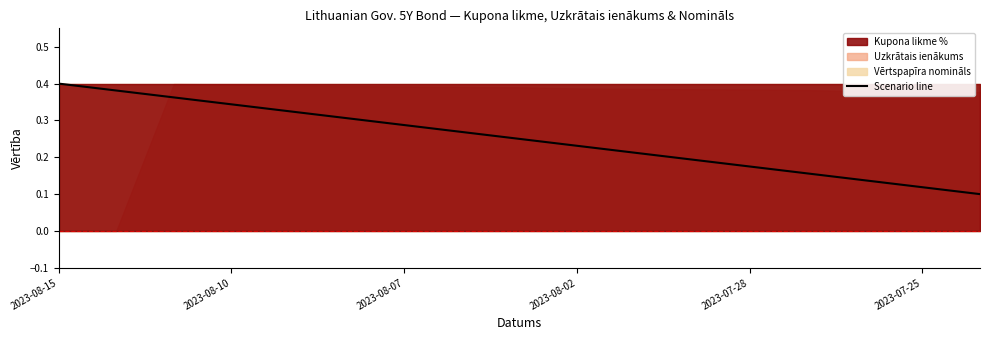

Is it true that the value at 14 is 0.1?

True